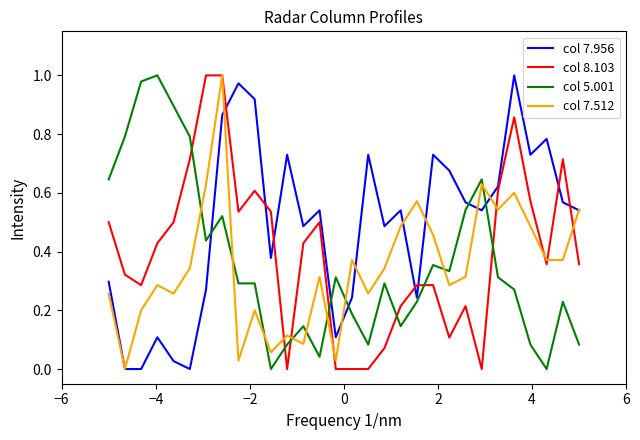

After their last crossing, which series has the higher values: col 5.001 or col 7.956?

col 7.956